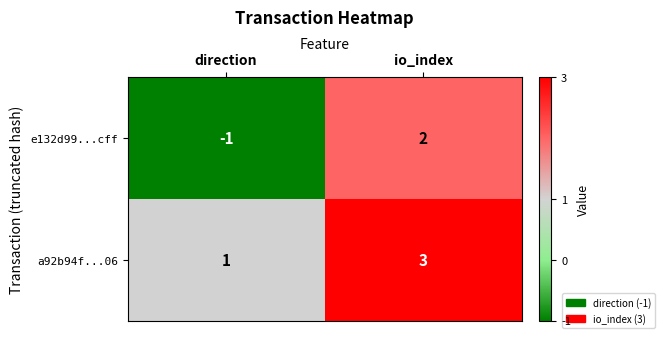

What is the sum of the a92b94f...06 values at io_index and direction?

4